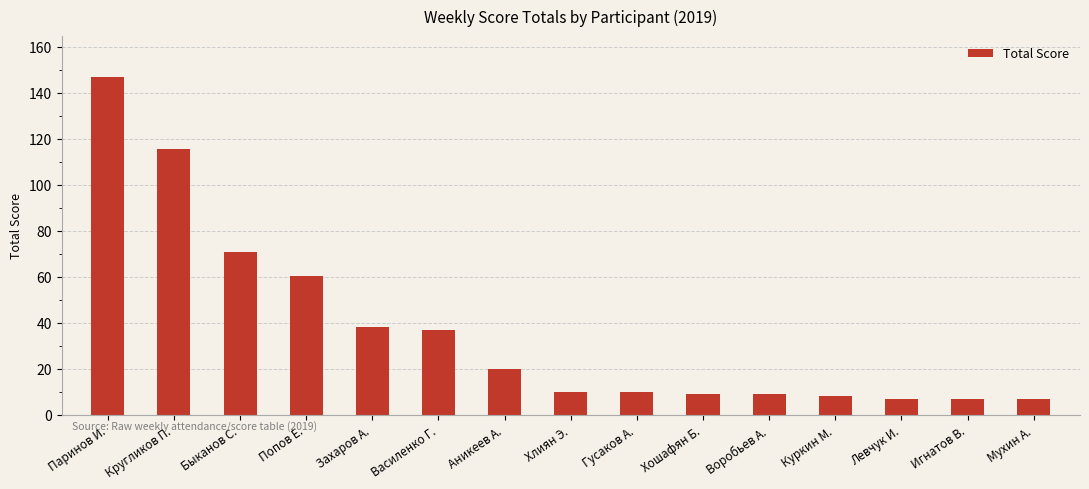

Does the chart contain stacked bars?

No